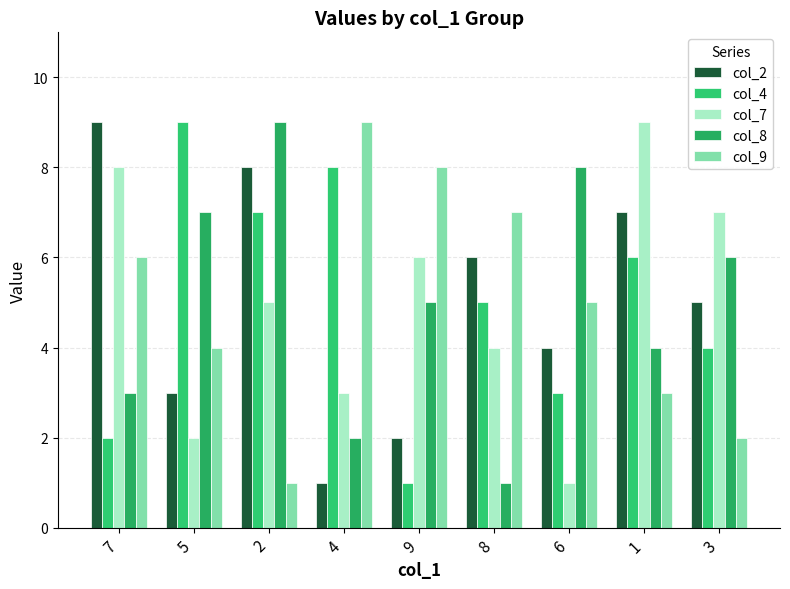

What are all the series names shown in the legend?

col_2, col_4, col_7, col_8, col_9